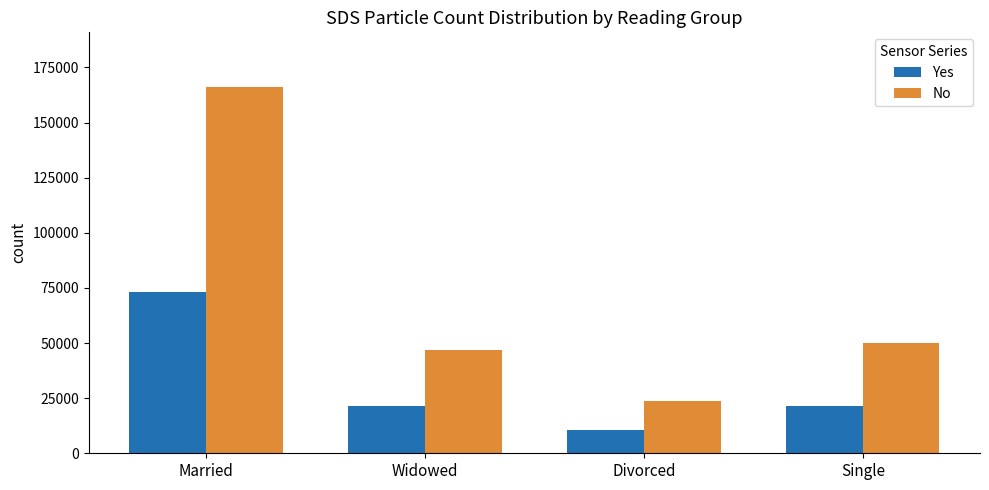

What is the lowest value of the No series?

23500